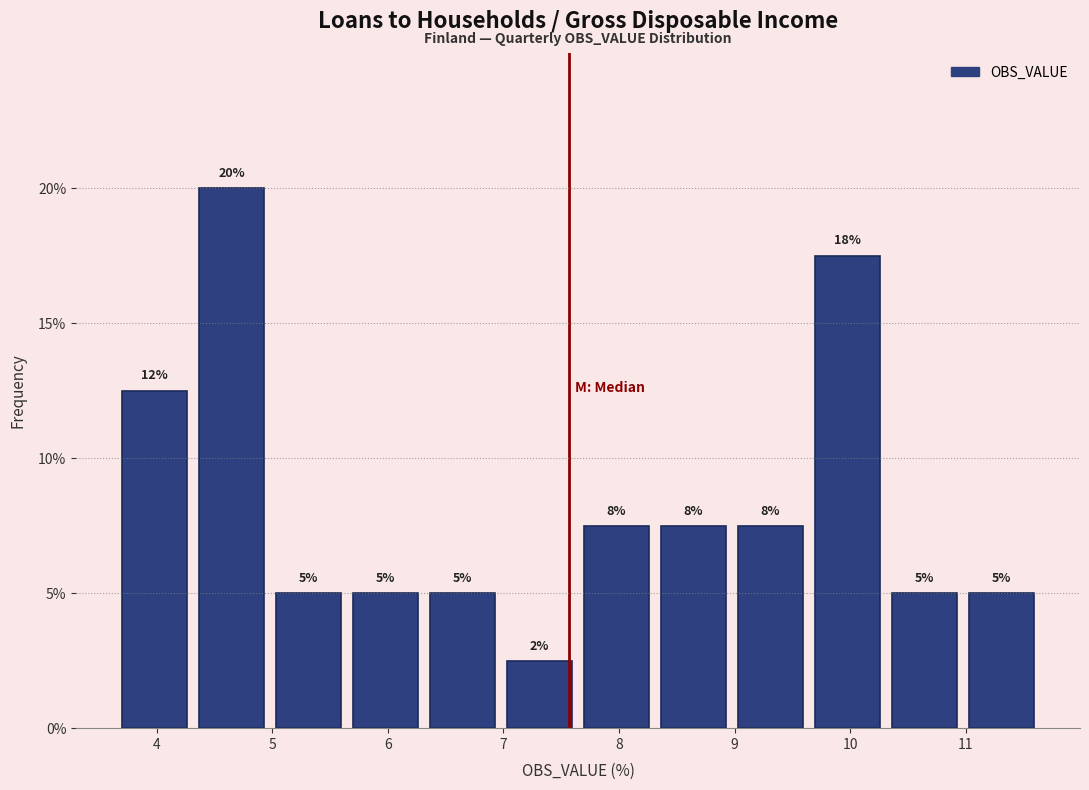

Over which range of the x-axis is the bar tallest?

4.3 to 5.0